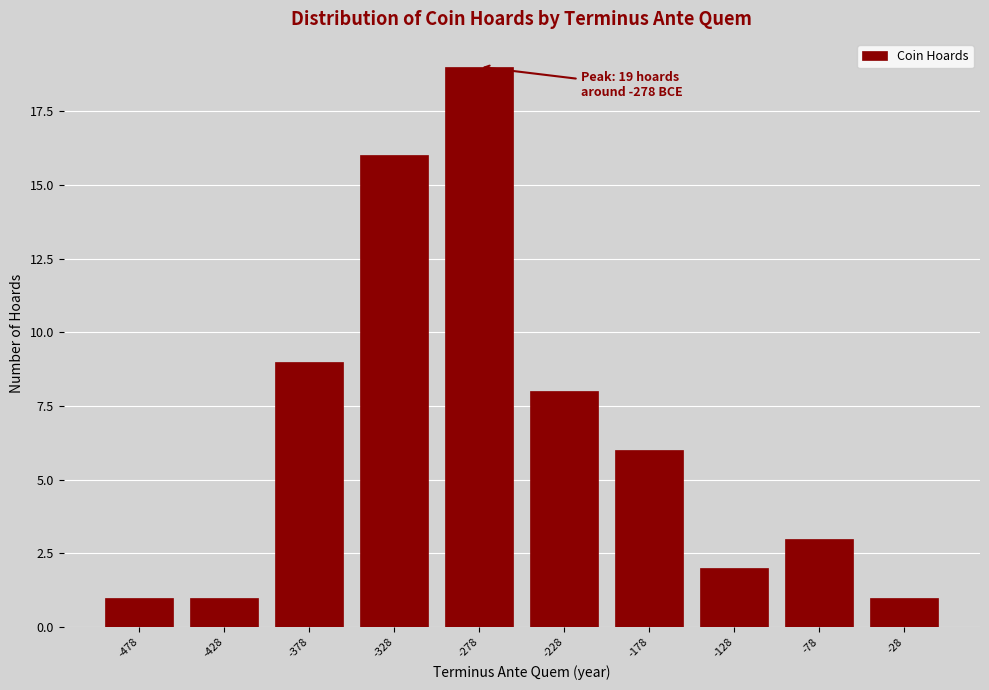

Over which range of the x-axis is the bar tallest?

-303 to -253